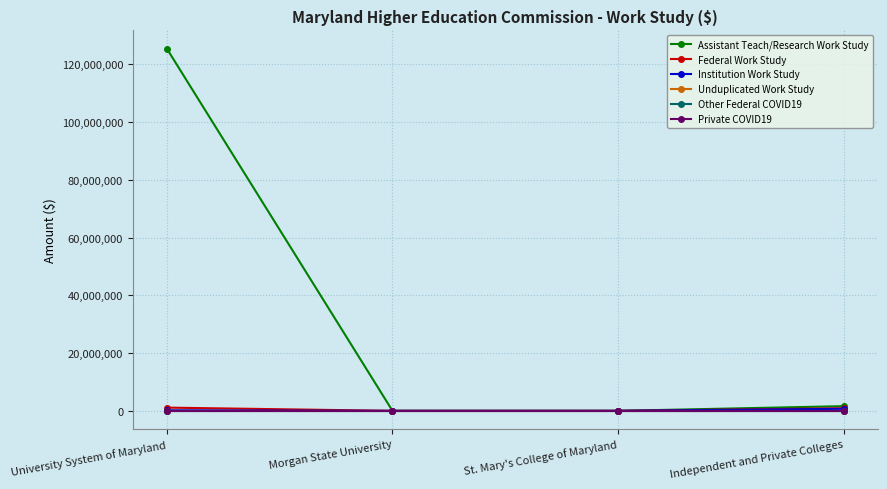

What is the label of the 3rd point from the right?

Morgan State University